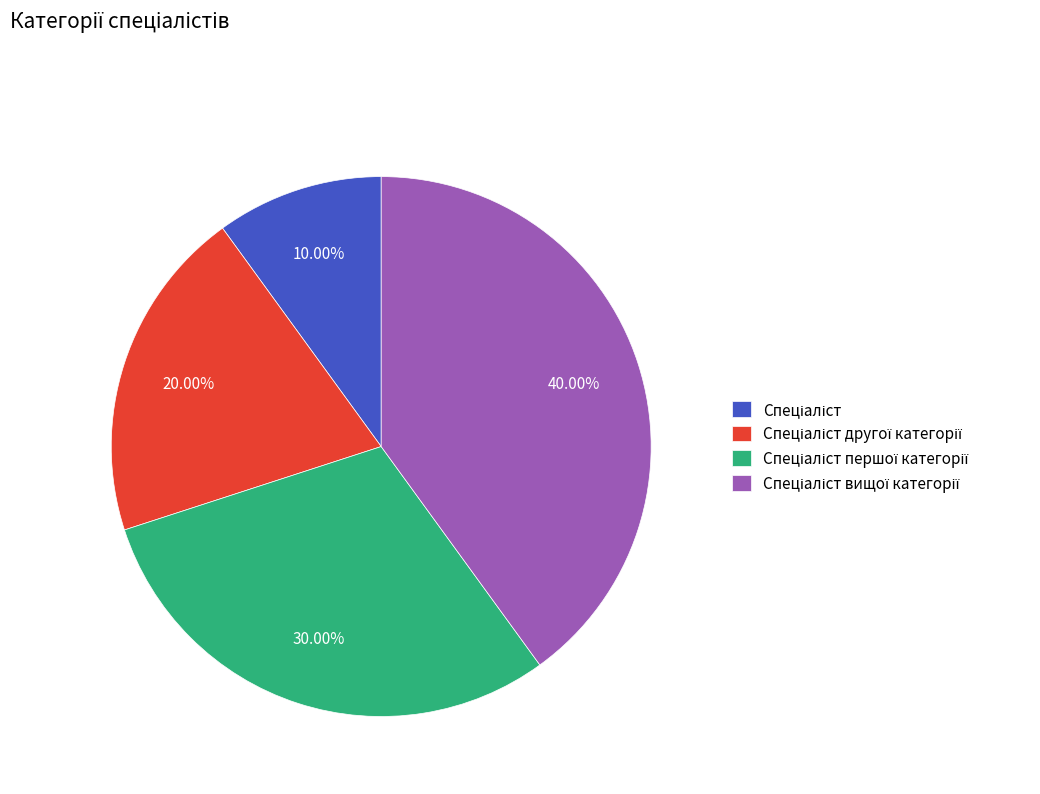

How many slices are in this pie chart?

4